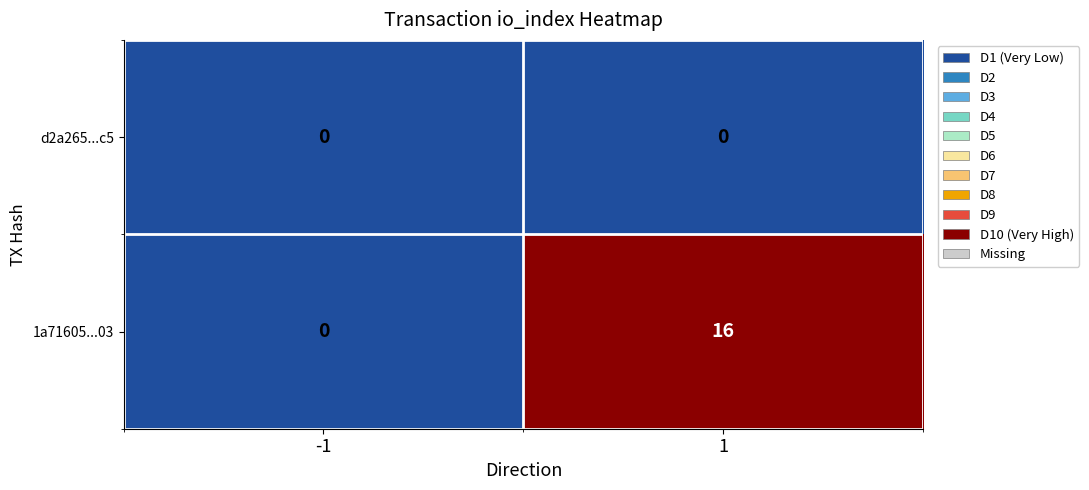

What is the spread (max minus min) of values at 1?

16